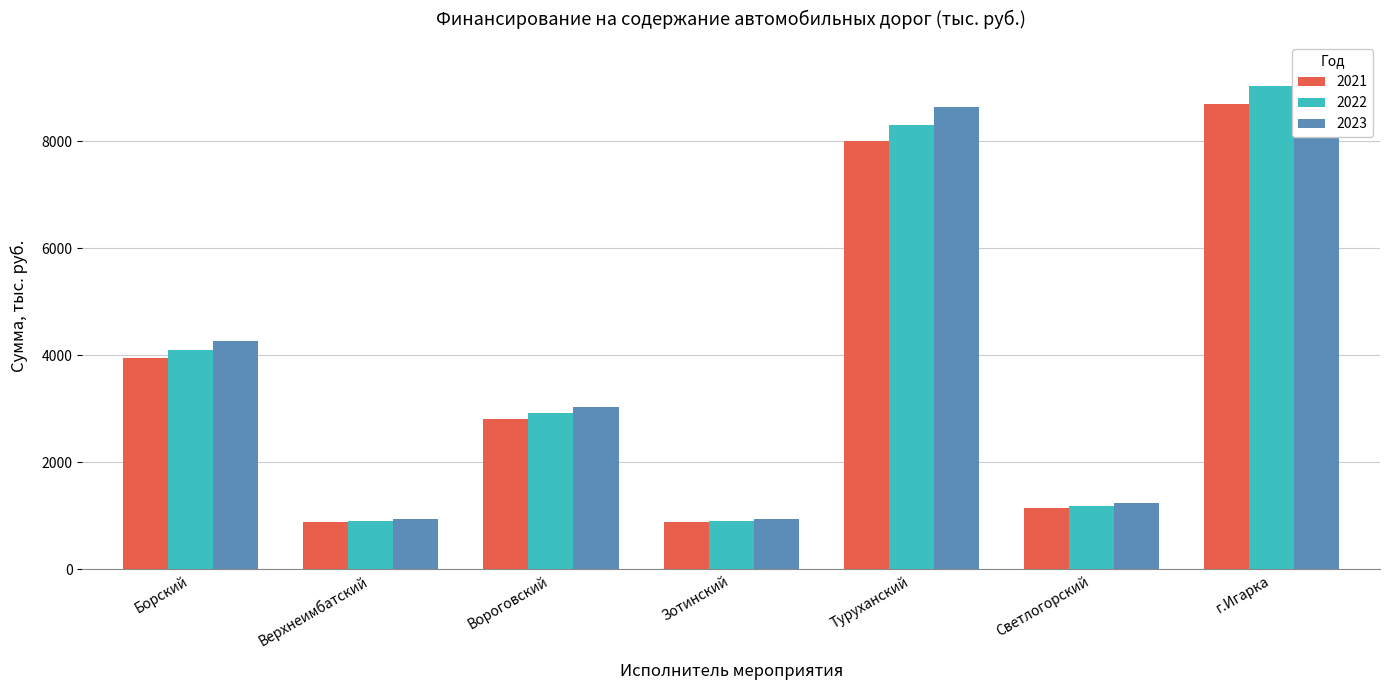

What is the difference between the second highest and second lowest values in the 2022 series?

7398.6